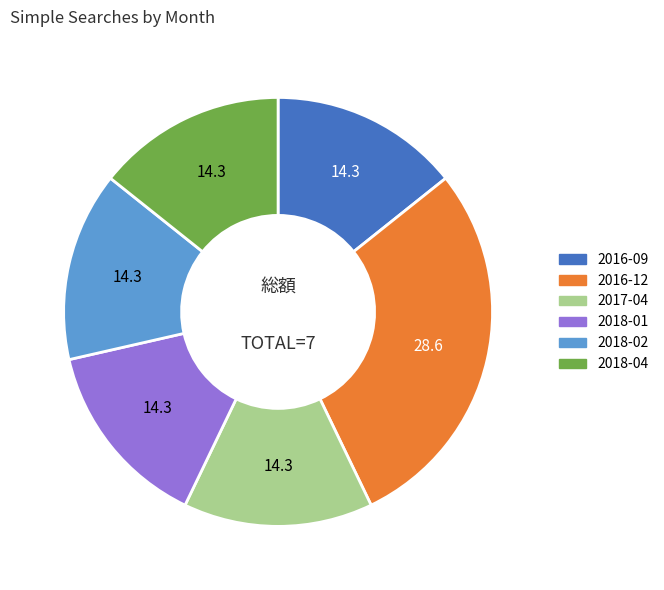

The 2018-04 slice represents 14% of the pie. True or false?

True